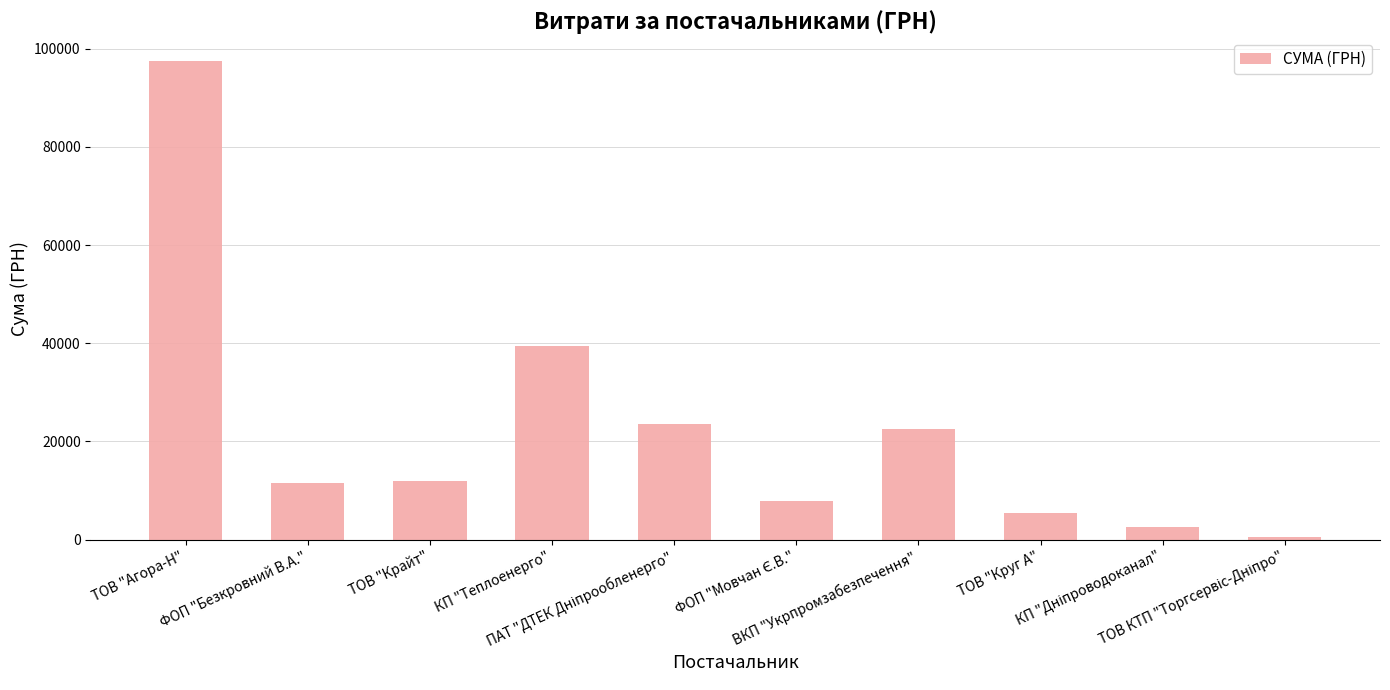

What is the ratio of the value at ТОВ "Агора-Н" to the value at ФОП "Безкровний В.А."?

8.4